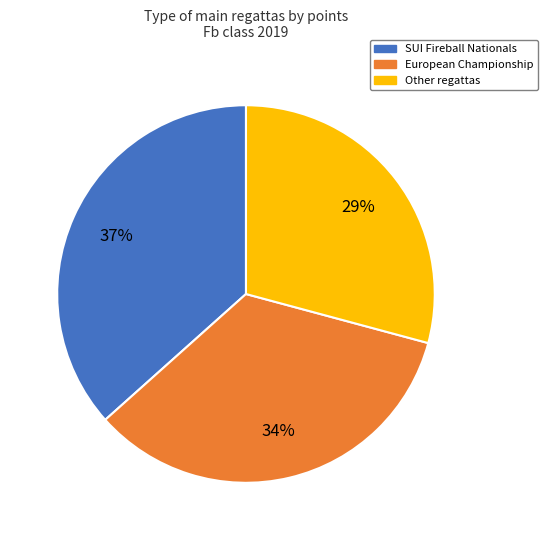

To the nearest percent, what is the combined percentage of European Championship and Other regattas?

63%